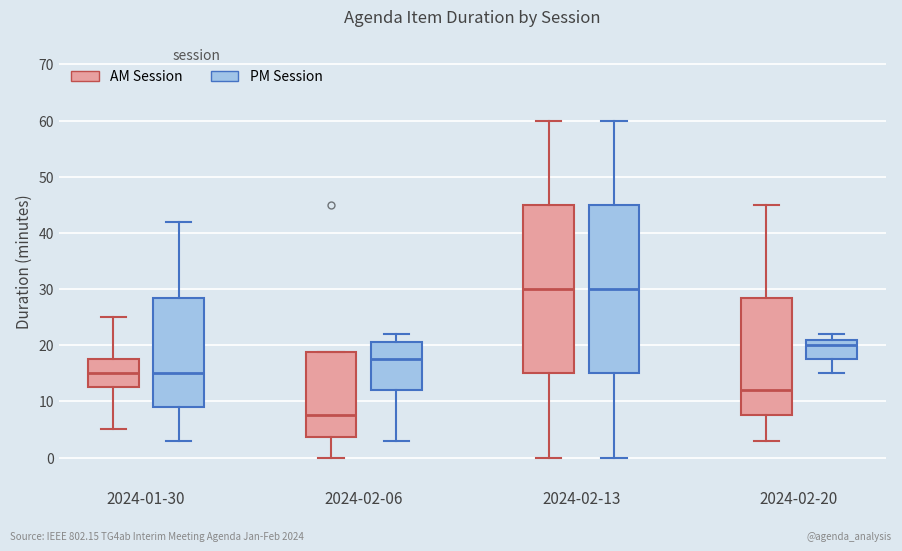

Where is the upper edge of the box for 2024-02-13 (AM Session) on the y-axis? The values are not printed on the chart, so give them approximately, as read against the axis.

45